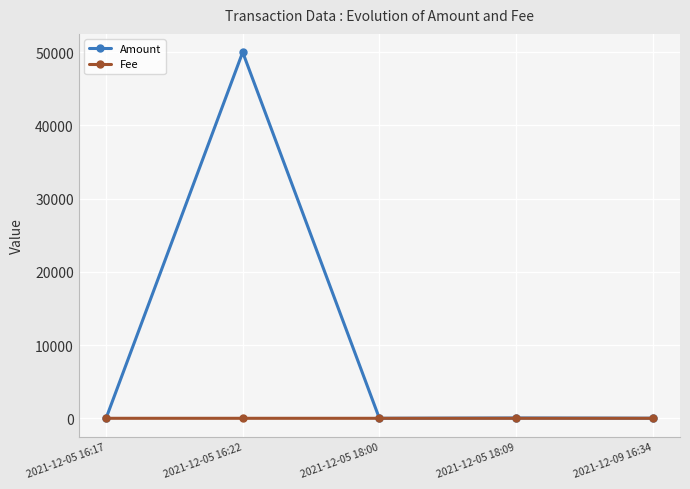

What are all the series names shown in the legend?

Amount, Fee